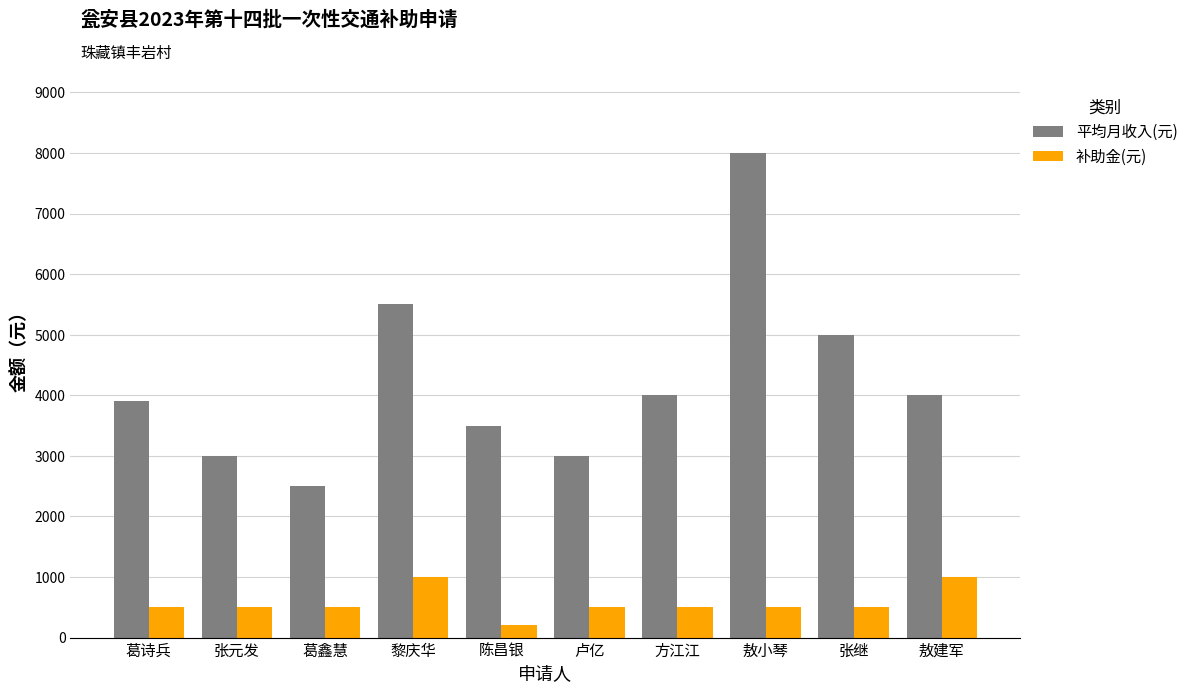

What is the difference between the second highest and second lowest values in the 补助金(元) series?

500